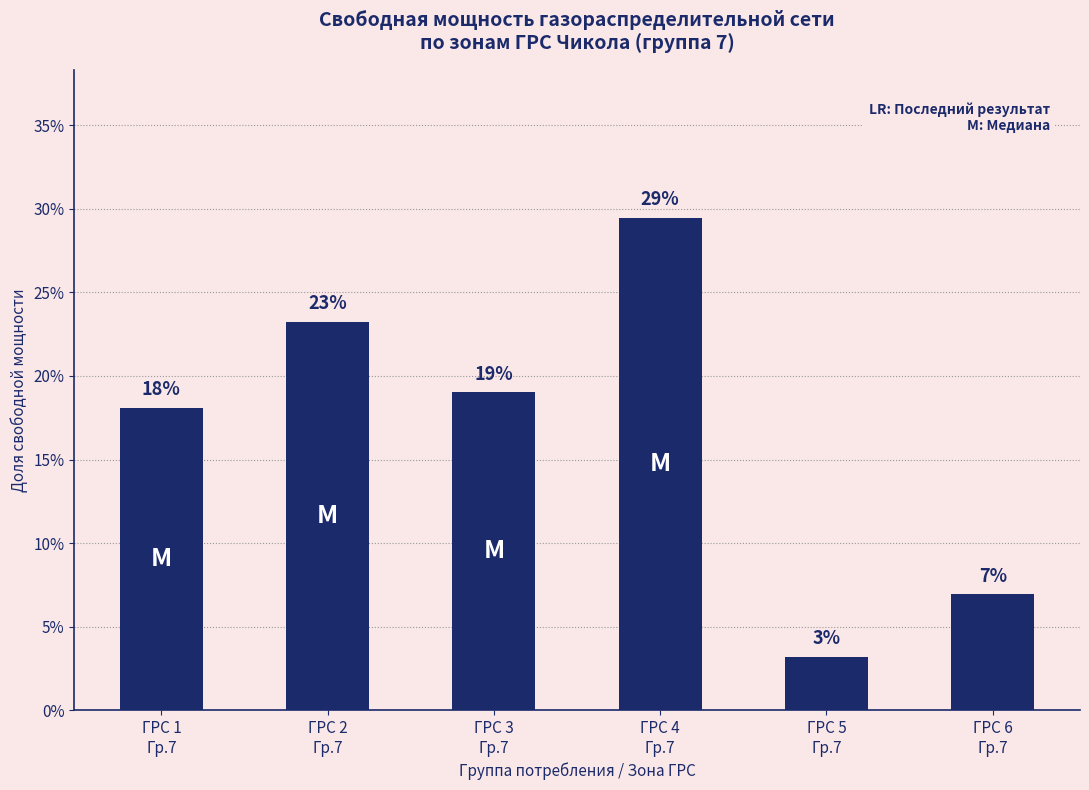

Count the values in the range 0 to 1.

6